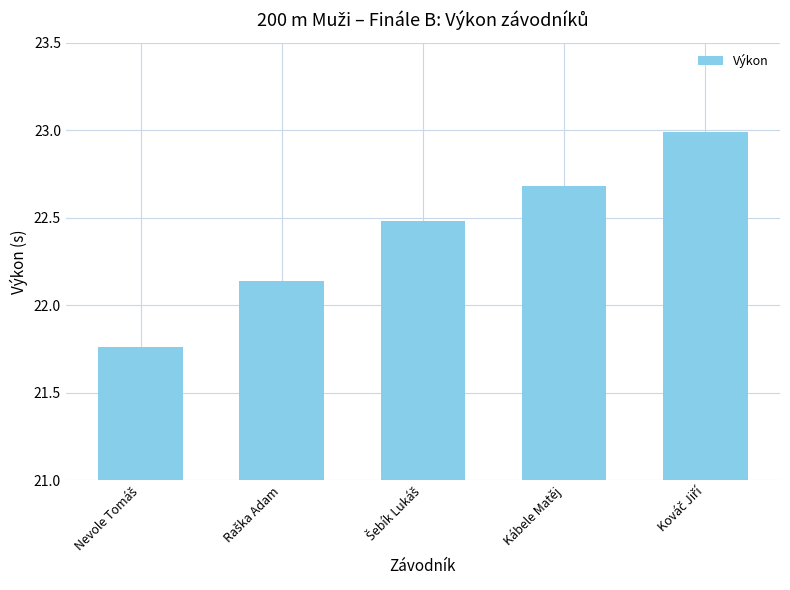

What is the value of the 4th bar from the left?

22.7